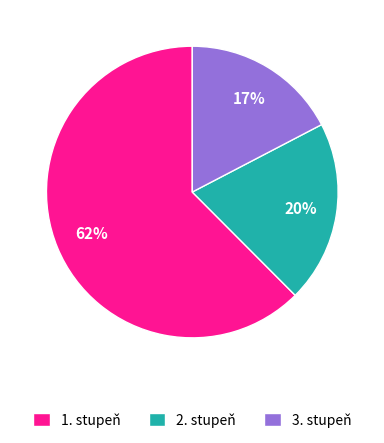

Which slice represents more than half of the pie?

1. stupeň